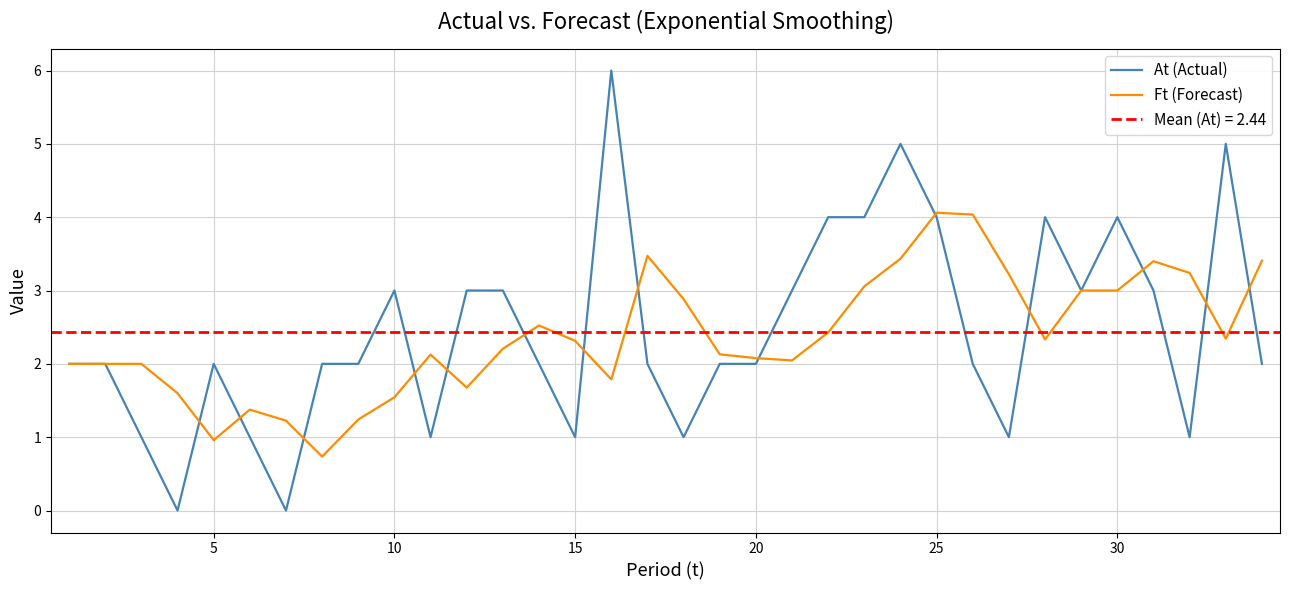

What is the maximum value for Ft (Forecast)?

4.1